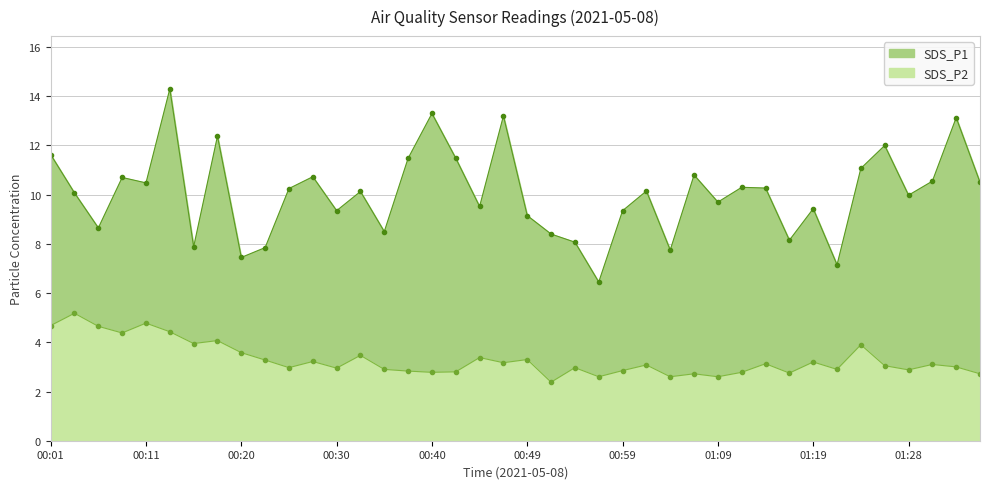

Reading right to left, list all the values displayed in this chart.

SDS_P1: 10.5	13.1	10.6	10.0	12.0	11.1	7.2	9.4	8.2	10.3	10.3	9.7	10.8	7.8	10.2	9.3	6.5	8.1	8.4	9.2	13.2	9.5	11.5	13.3	11.5	8.5	10.1	9.3	10.7	10.2	7.8	7.5	12.4	7.9	14.3	10.5	10.7	8.7	10.1	11.6
SDS_P2: 2.7	3.0	3.1	2.9	3.0	3.9	2.9	3.2	2.8	3.1	2.8	2.6	2.7	2.6	3.1	2.9	2.6	3.0	2.4	3.3	3.2	3.4	2.8	2.8	2.8	2.9	3.5	3.0	3.2	3.0	3.3	3.6	4.1	4.0	4.4	4.8	4.4	4.7	5.2	4.7